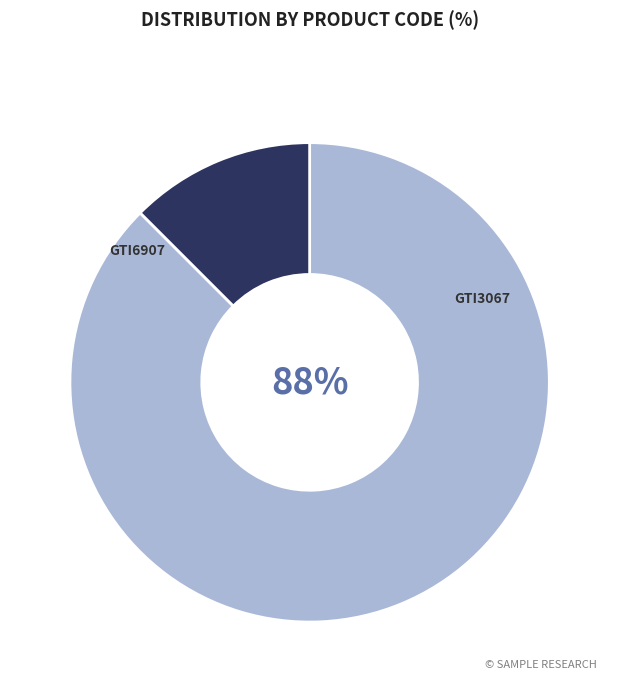

Count the number of slices in the pie.

2